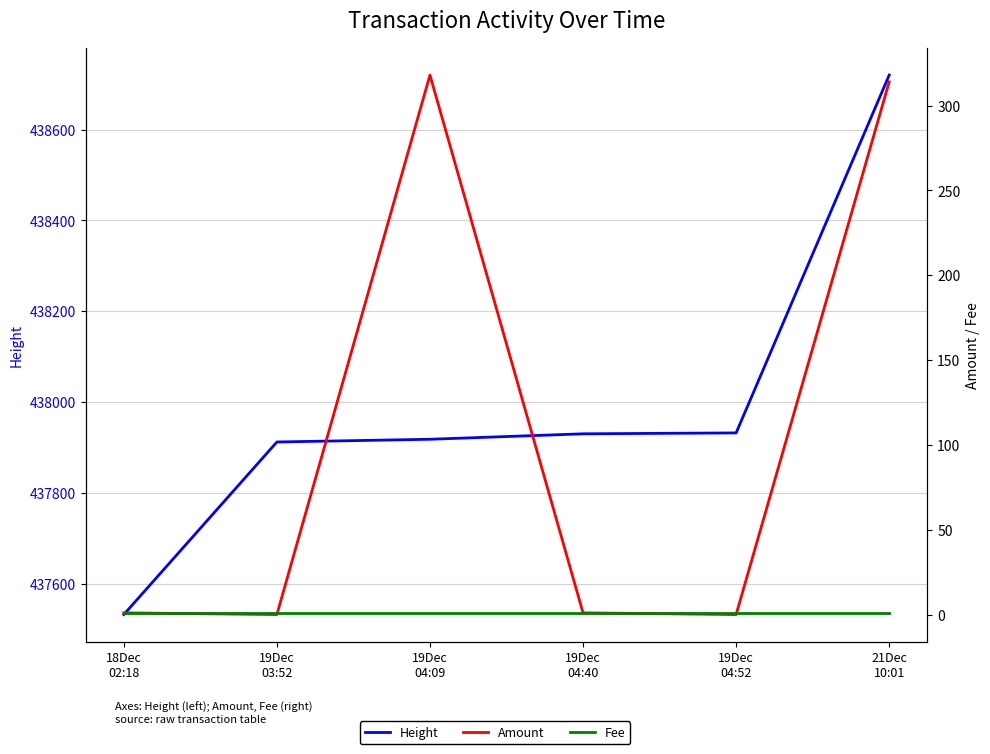

Between 19Dec
03:52 and 19Dec
04:09, which series saw the biggest shift?

Amount